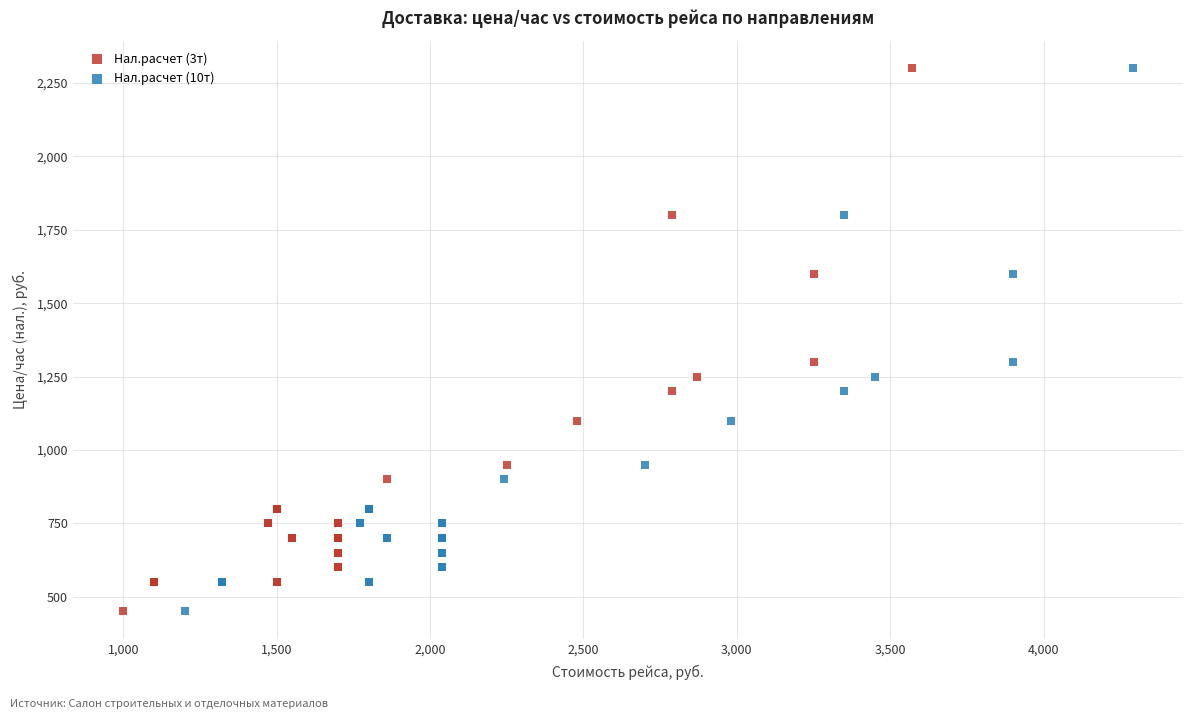

What are all the series names shown in the legend?

Нал.расчет (3т), Нал.расчет (10т)